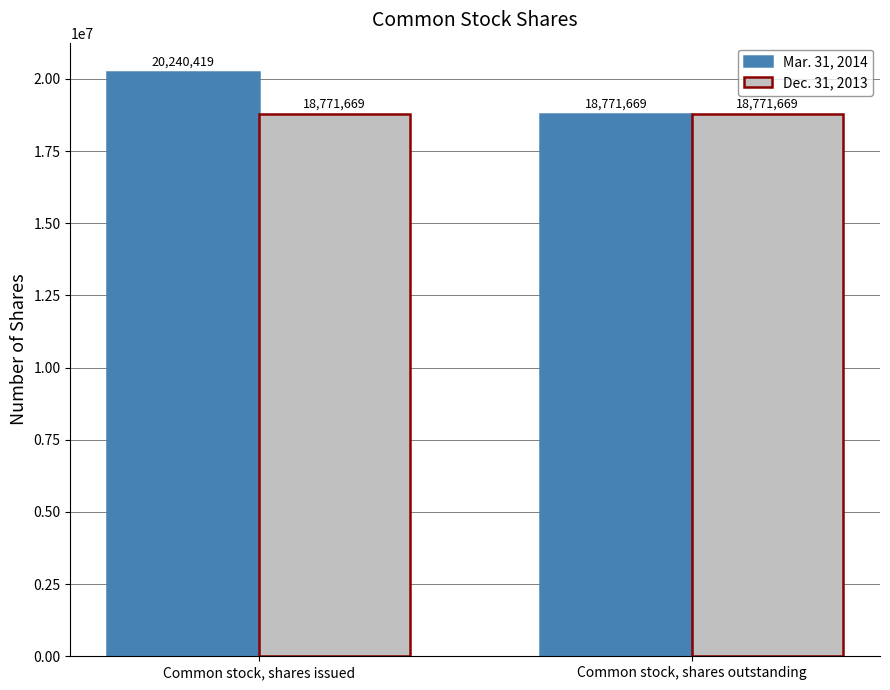

Count the number of categories in the chart.

2